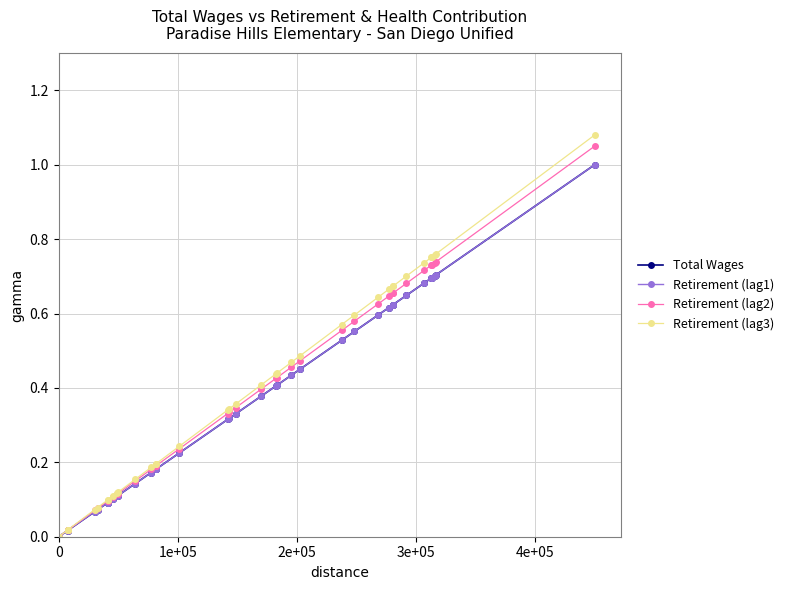

What is the difference between the maximum and minimum values in the Retirement (lag3) series?

1.1